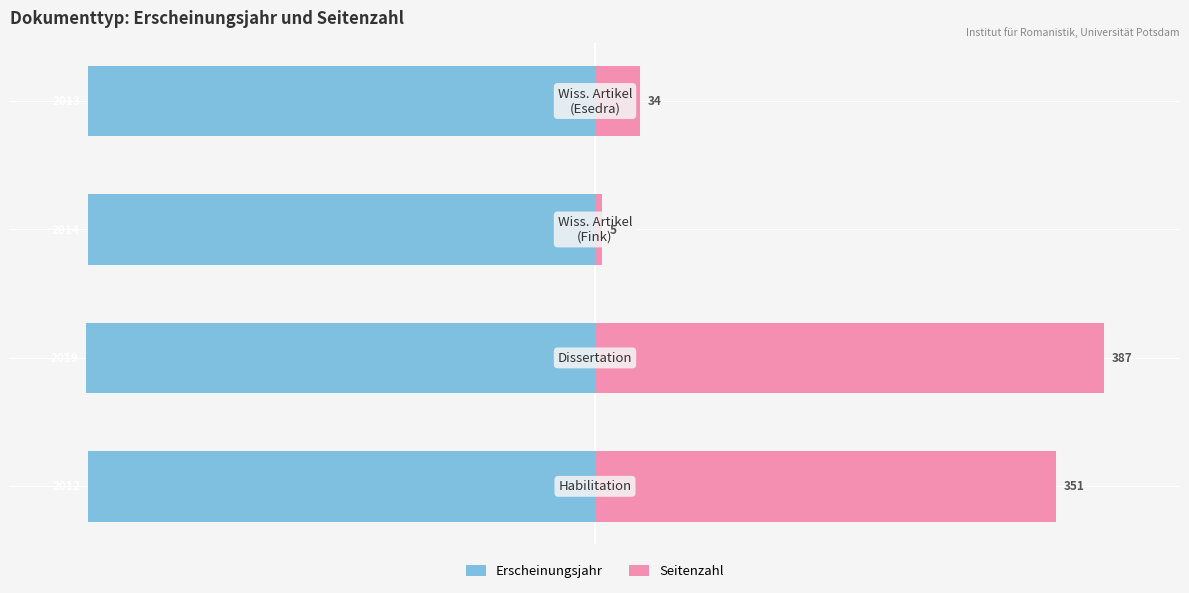

List the series in order of their peak value, highest first.

Seitenzahl, Erscheinungsjahr